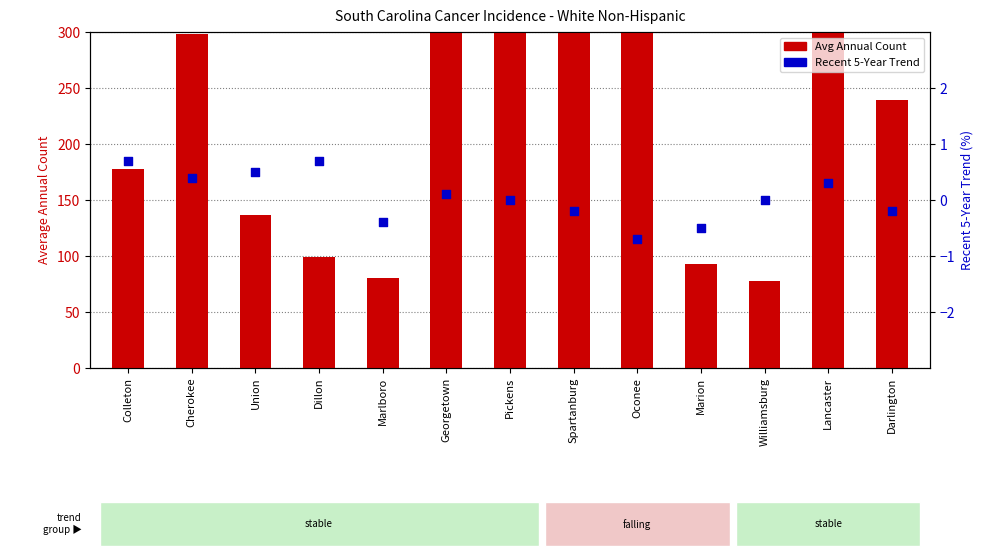

What is the total value across all series at Oconee?

508.3